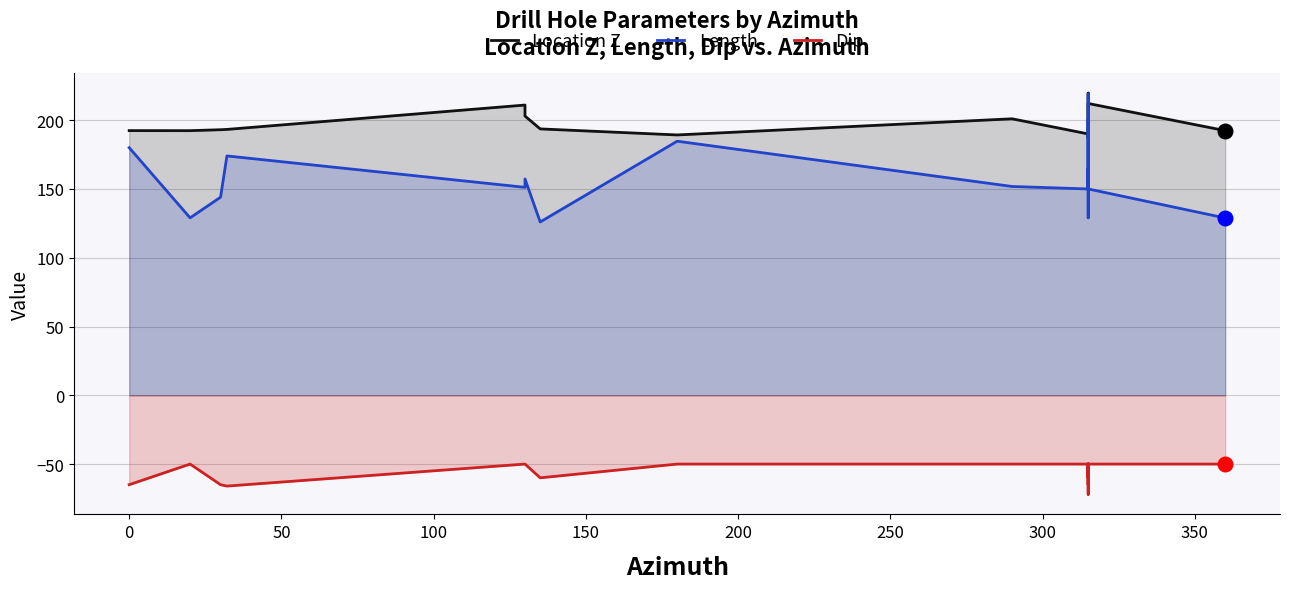

Which series has the largest total across all categories?

Location Z